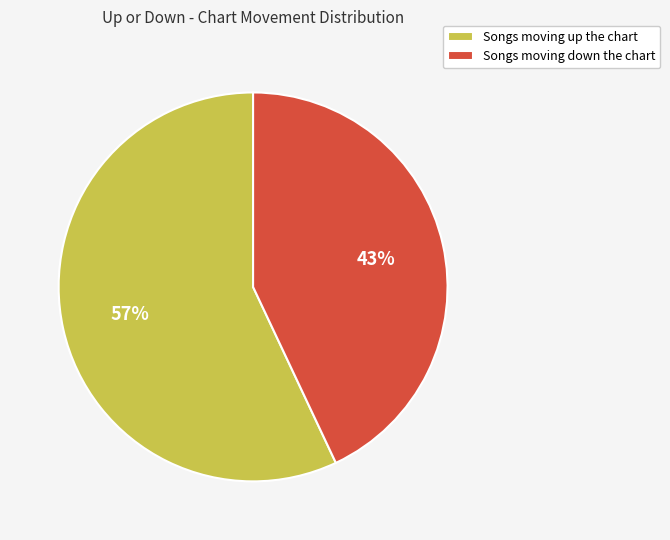

True or false: Songs moving down the chart accounts for 33% of the total.

False